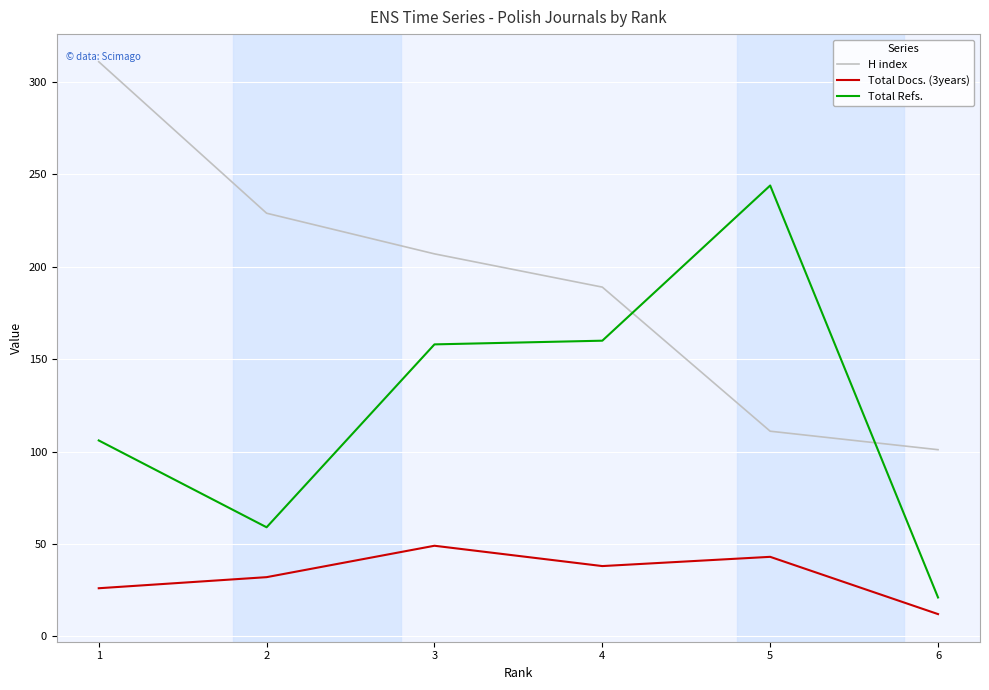

The value of Total Refs. at 5 is 124. True or false?

False